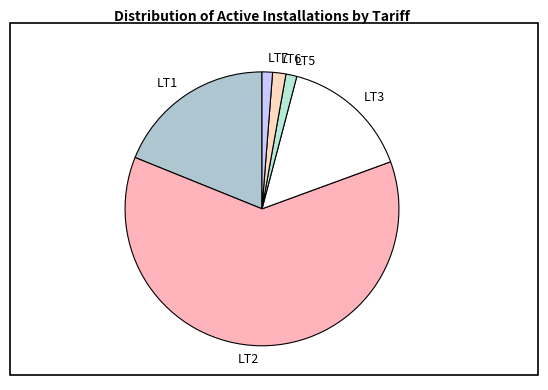

Approximately how many times larger is the value at LT5 compared to LT6?

0.8